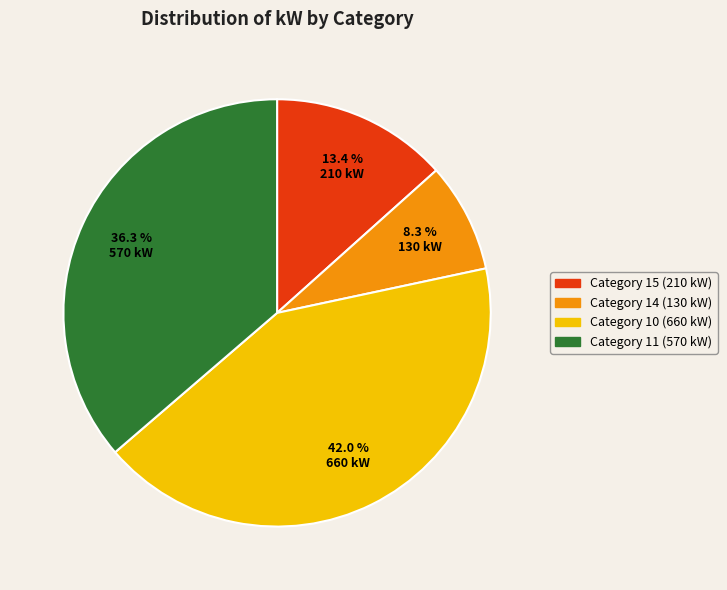

Is there any slice that represents more than half of the pie?

No